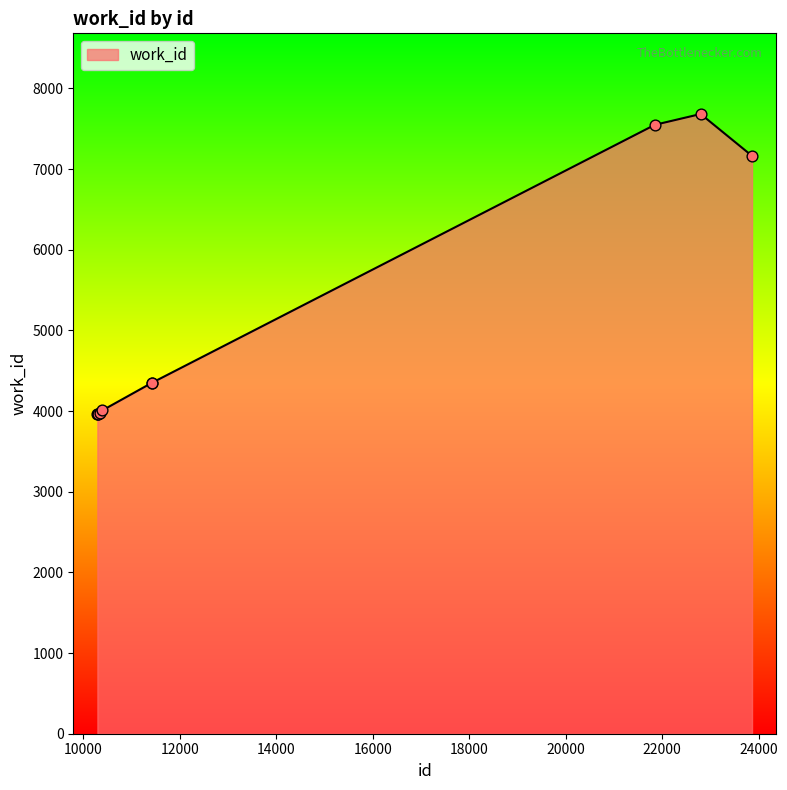

What is the difference between the maximum and minimum values?

3724